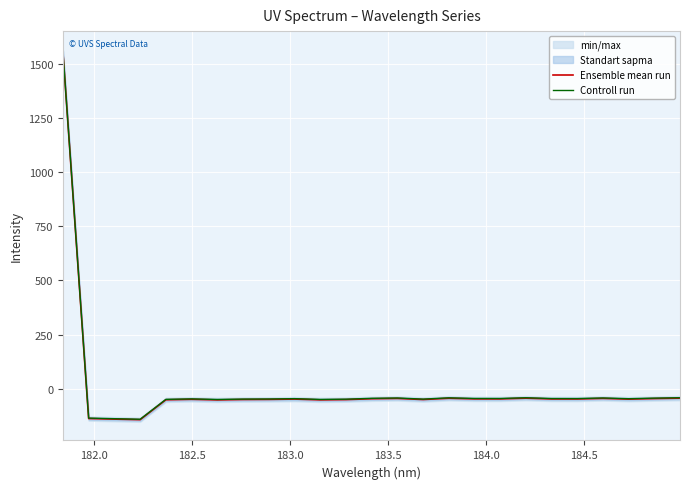

What is the maximum value for Ensemble mean run?

1554.7